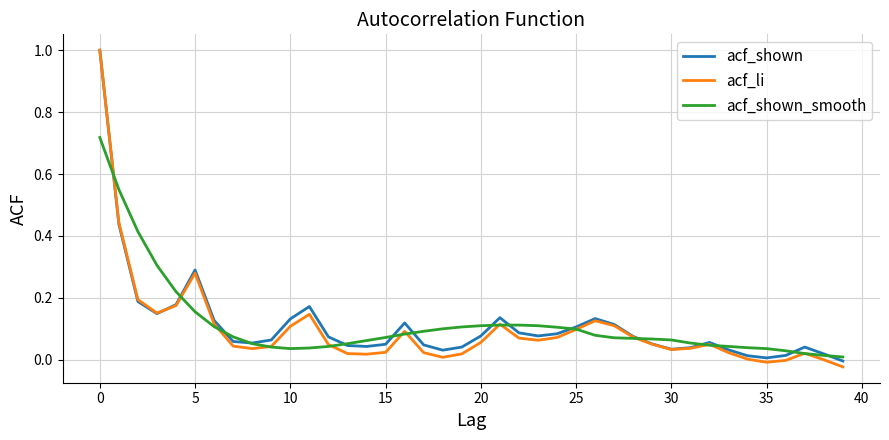

How many distinct data groups are displayed?

3